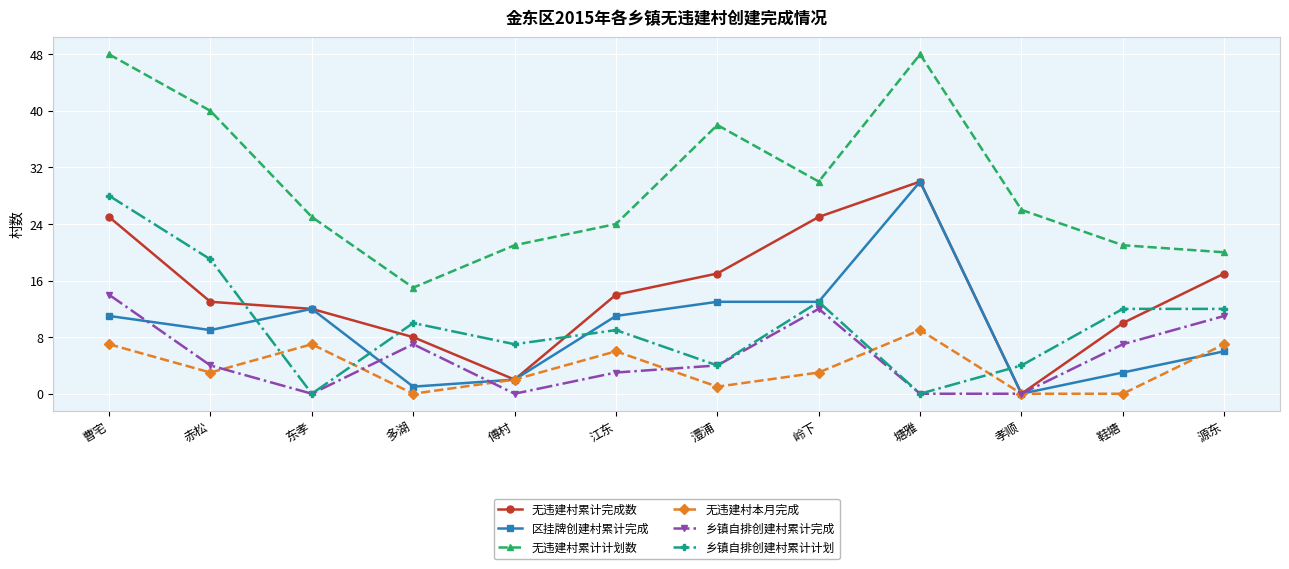

Reading left to right, list all the values displayed in this chart.

无违建村累计完成数: 曹宅=25	赤松=13	东孝=12	多湖=8	傅村=2	江东=14	澧浦=17	岭下=25	塘雅=30	孝顺=0	鞋塘=10	源东=17
区挂牌创建村累计完成: 曹宅=11	赤松=9	东孝=12	多湖=1	傅村=2	江东=11	澧浦=13	岭下=13	塘雅=30	孝顺=0	鞋塘=3	源东=6
无违建村累计计划数: 曹宅=48	赤松=40	东孝=25	多湖=15	傅村=21	江东=24	澧浦=38	岭下=30	塘雅=48	孝顺=26	鞋塘=21	源东=20
无违建村本月完成: 曹宅=7	赤松=3	东孝=7	多湖=0	傅村=2	江东=6	澧浦=1	岭下=3	塘雅=9	孝顺=0	鞋塘=0	源东=7
乡镇自排创建村累计完成: 曹宅=14	赤松=4	东孝=0	多湖=7	傅村=0	江东=3	澧浦=4	岭下=12	塘雅=0	孝顺=0	鞋塘=7	源东=11
乡镇自排创建村累计计划: 曹宅=28	赤松=19	东孝=0	多湖=10	傅村=7	江东=9	澧浦=4	岭下=13	塘雅=0	孝顺=4	鞋塘=12	源东=12